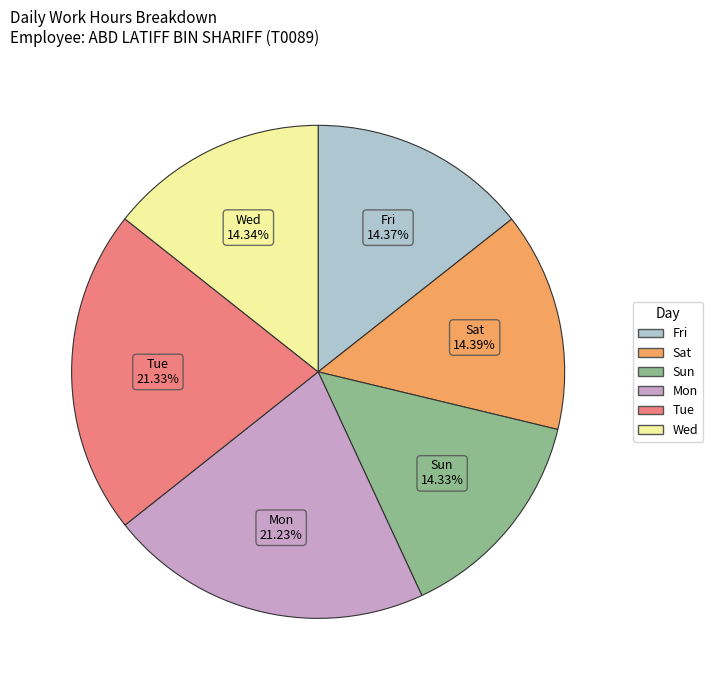

Is there any slice that represents more than half of the pie?

No